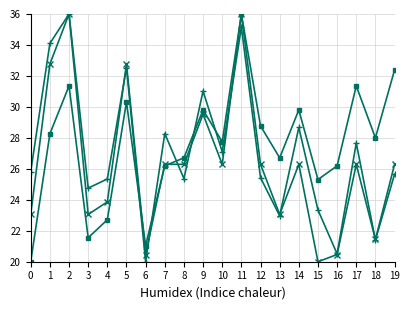

What is the difference between the highest and lowest values at 17?

5.1